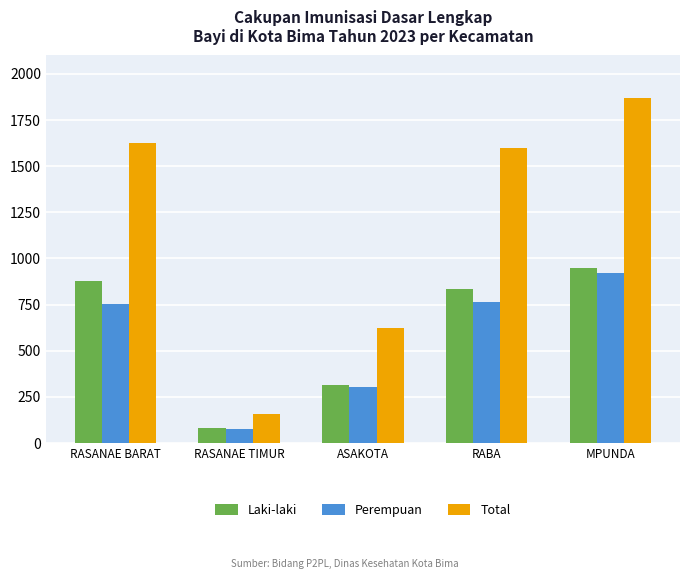

What position from the left is RASANAE BARAT?

1